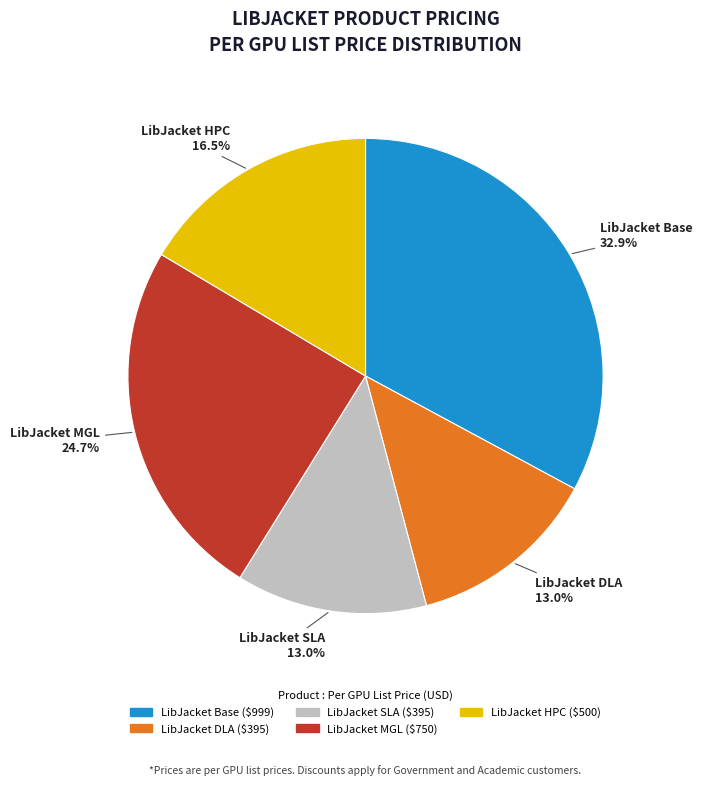

Is there any slice that represents more than half of the pie?

No